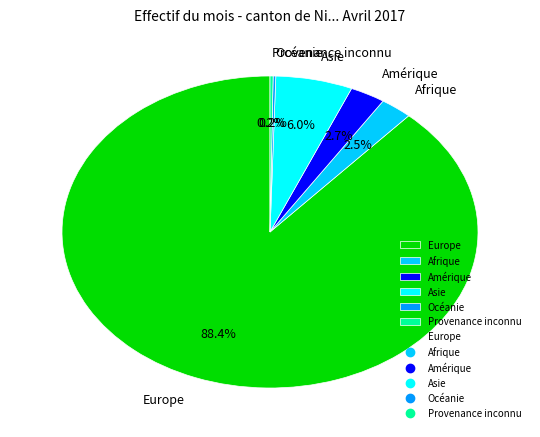

What portion of the pie excludes Afrique?

97.5%